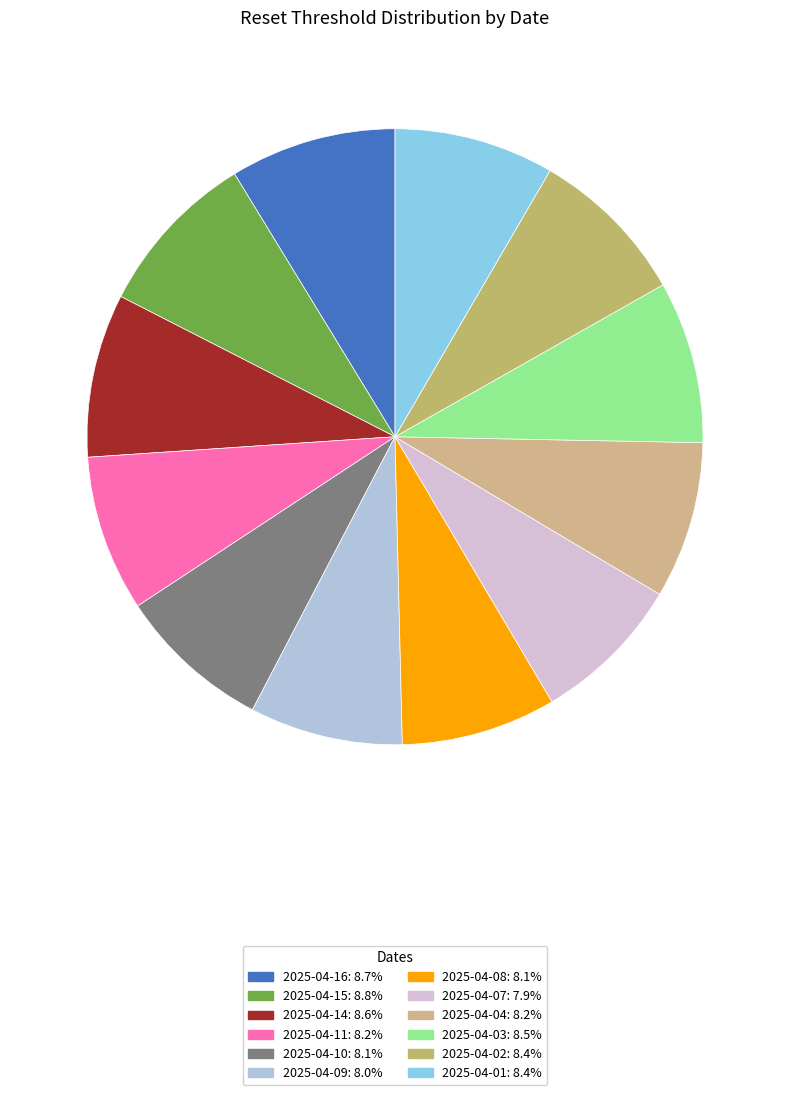

Do 2025-04-11 and 2025-04-07 together represent more than half of the pie?

No